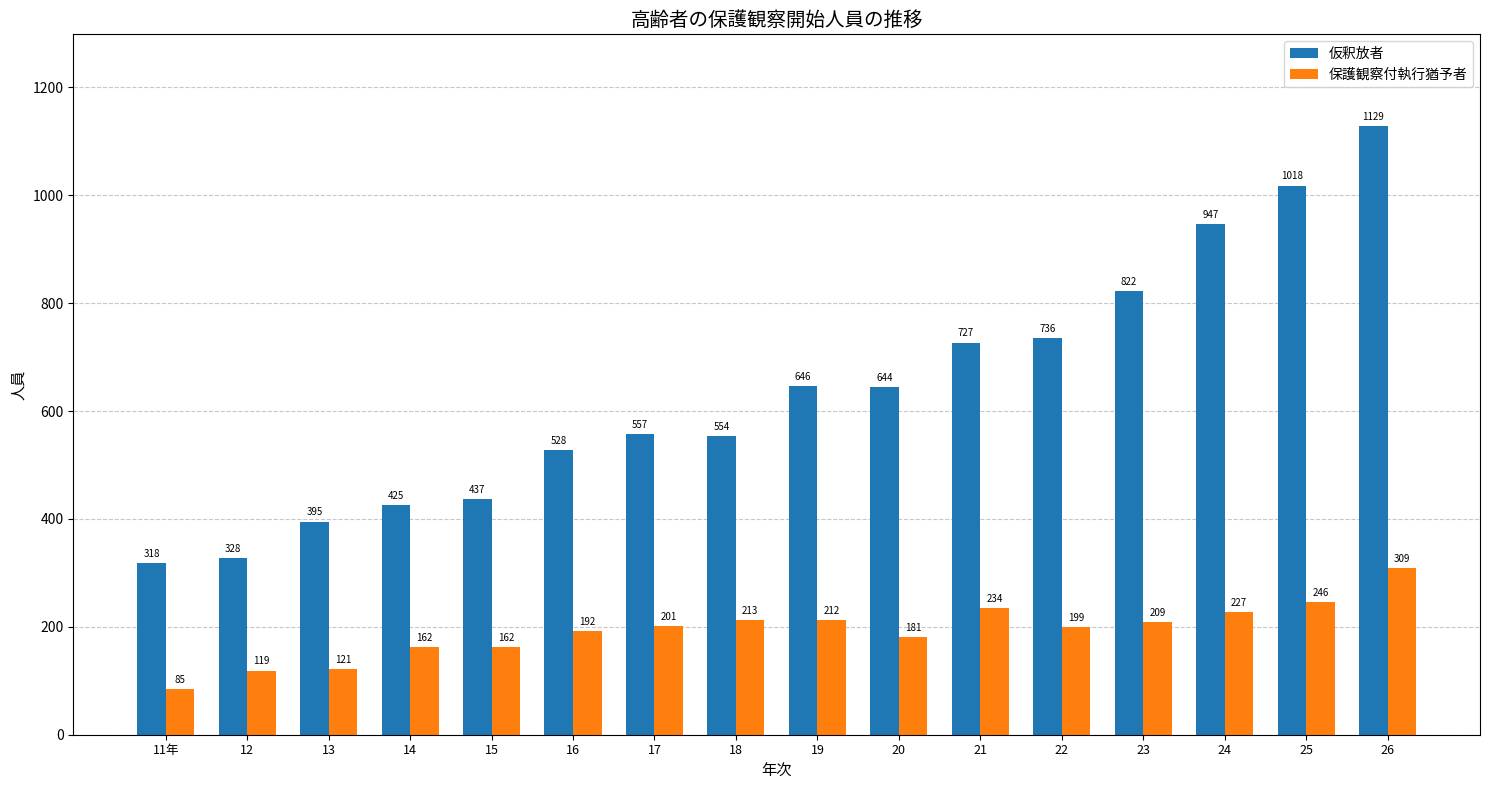

What is the label of the 2nd bar from the right?

25